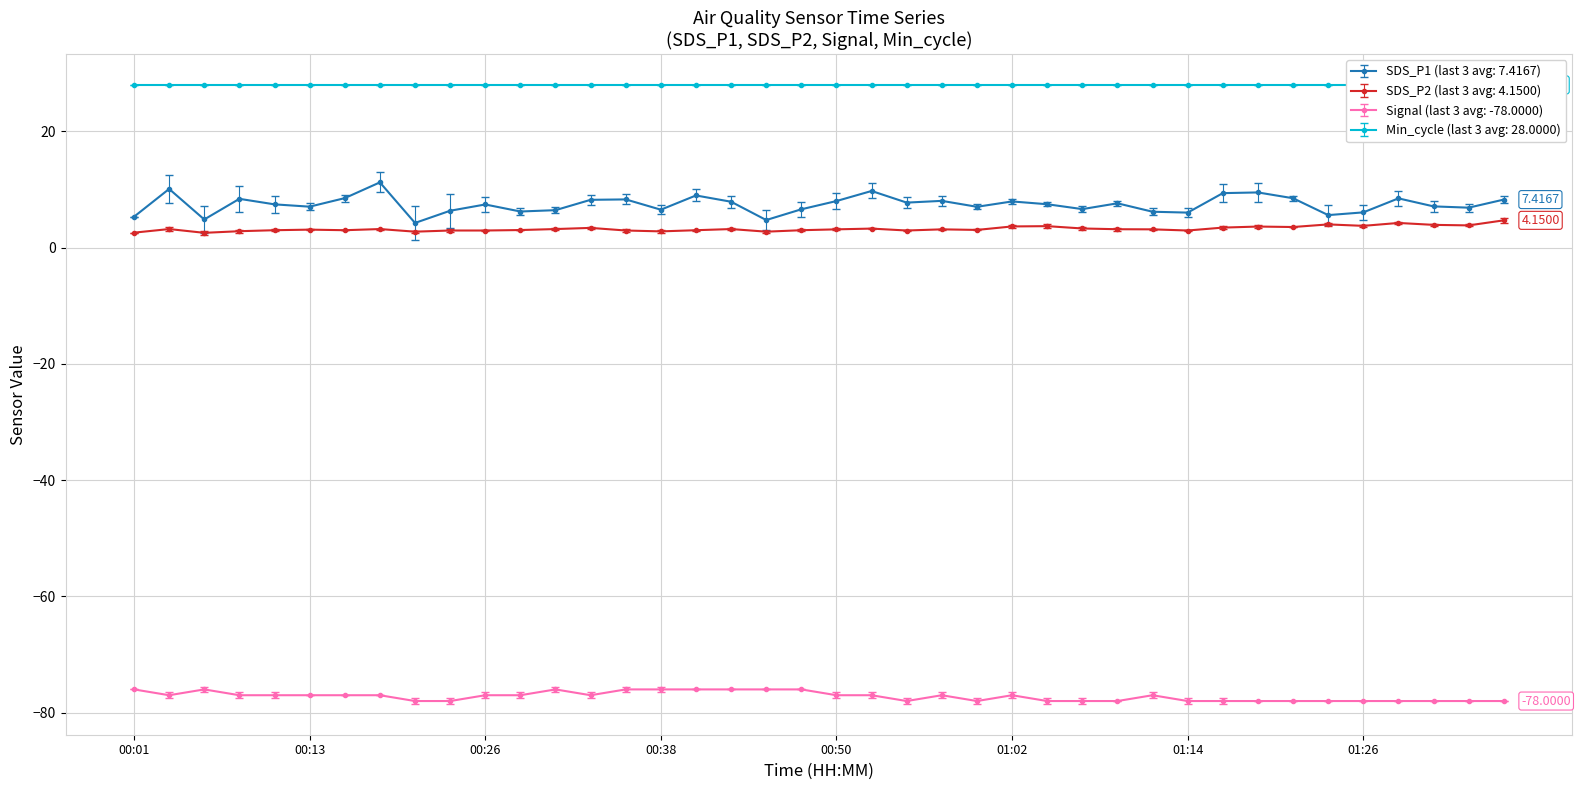

Rank the categories by SDS_P1 value from highest to lowest.

00:18, 00:04, 00:52, 01:19, 01:17, 00:40, 00:16, 01:22, 01:29, 00:08, 00:35, 01:36, 00:33, 00:57, 00:50, 01:02, 00:43, 00:55, 01:09, 01:04, 00:11, 00:26, 01:31, 00:13, 01:00, 01:34, 01:07, 00:47, 00:38, 00:30, 00:23, 00:28, 01:12, 01:26, 01:14, 01:24, 00:01, 00:06, 00:45, 00:21